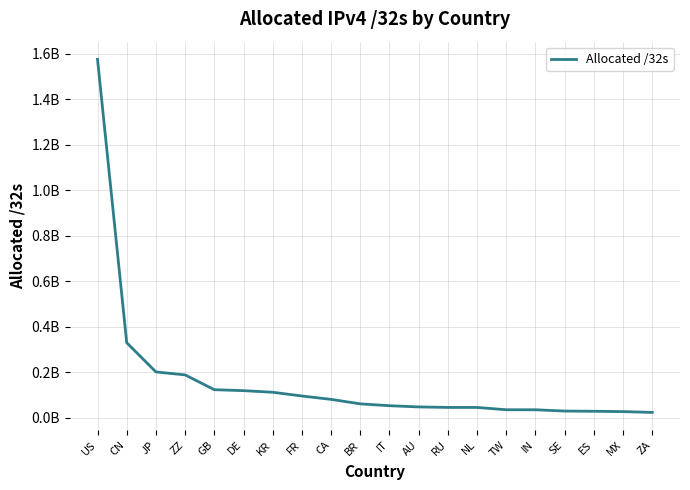

What is the ratio of the value at MX to the value at ZA?

1.2